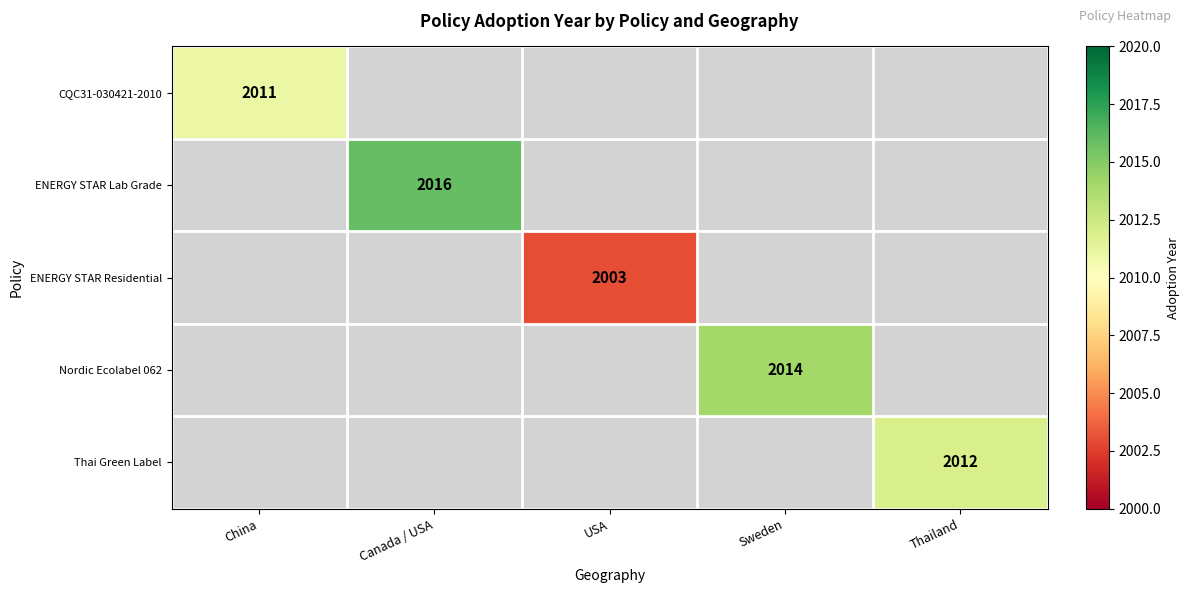

Which has a higher value, USA or Canada / USA?

Canada / USA